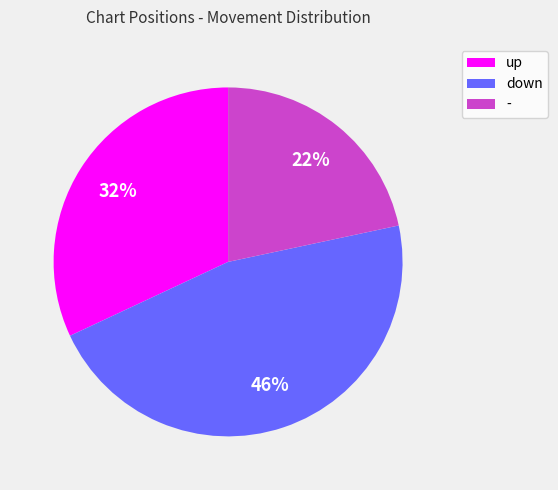

To the nearest percent, what is the difference between the up and - slice percentages?

10%